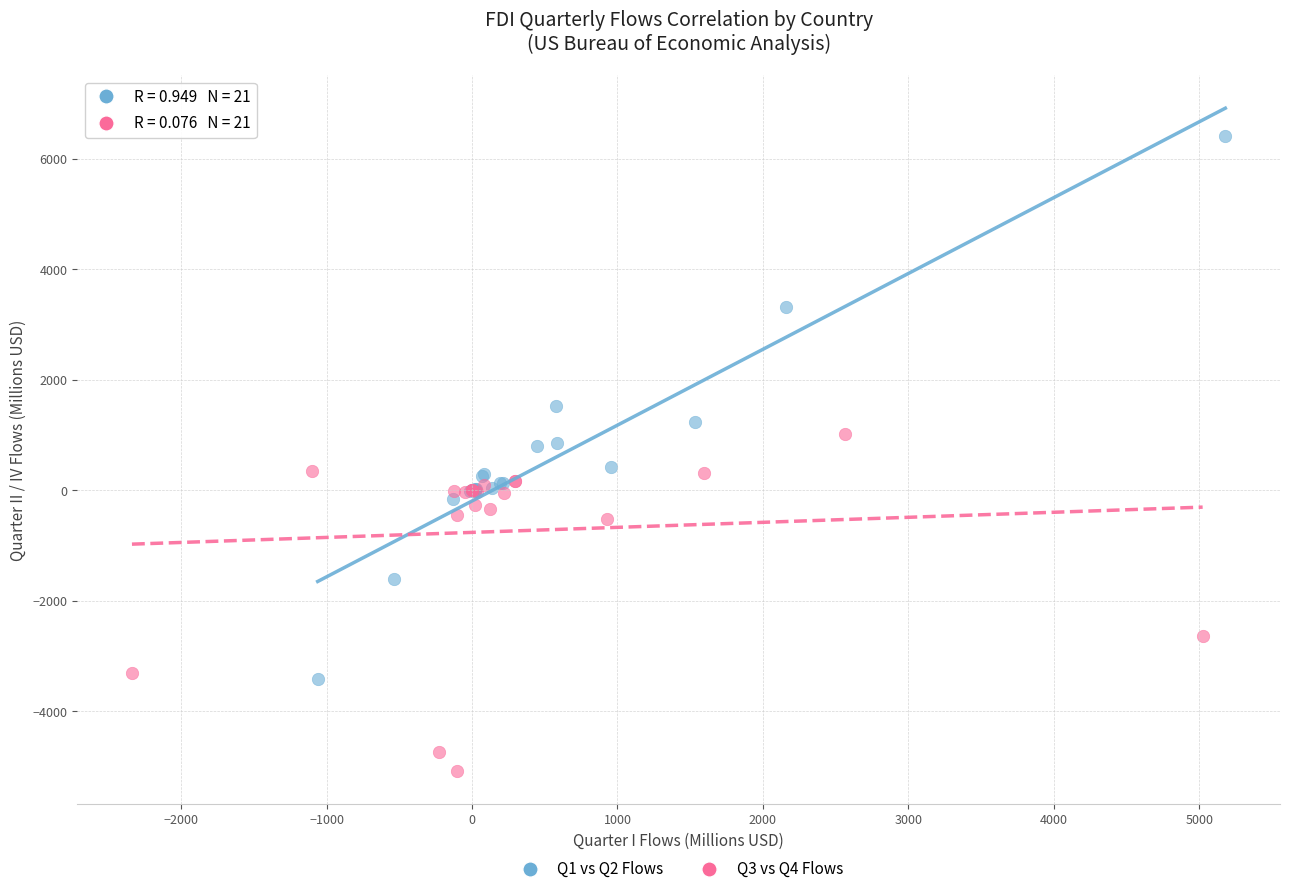

Which series has the widest spread of Y values?

Q1 vs Q2 Flows